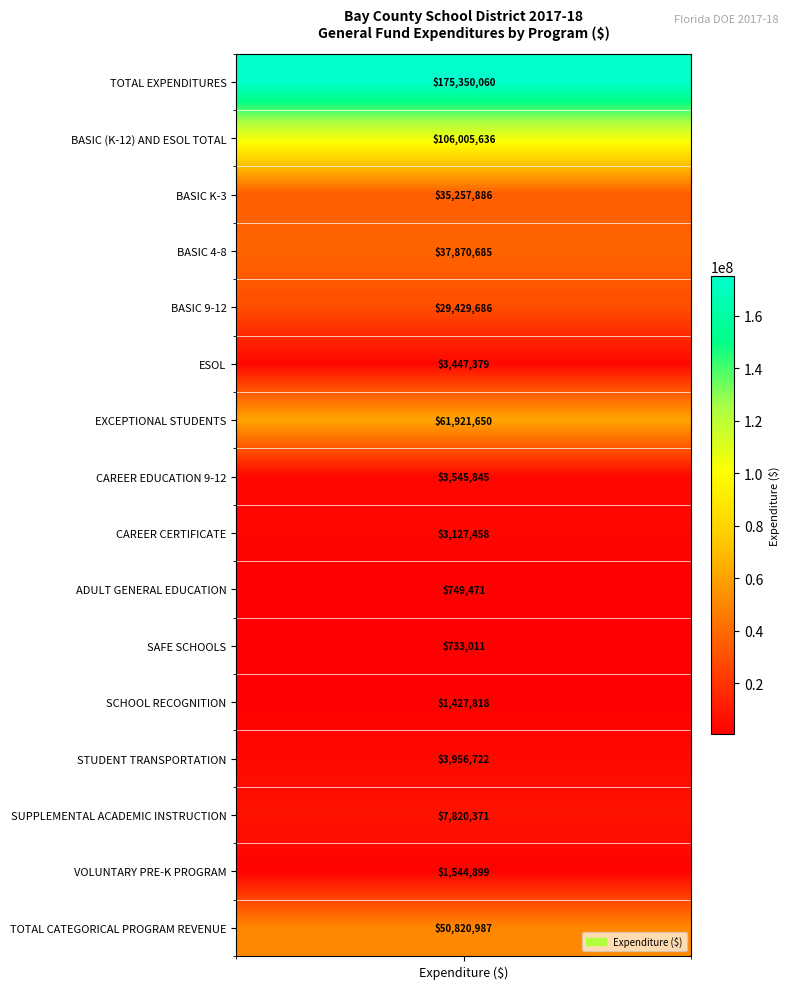

Rank the categories by value from highest to lowest.

TOTAL EXPENDITURES, BASIC (K-12) AND ESOL TOTAL, EXCEPTIONAL STUDENTS, TOTAL CATEGORICAL PROGRAM REVENUE, BASIC 4-8, BASIC K-3, BASIC 9-12, SUPPLEMENTAL ACADEMIC INSTRUCTION, STUDENT TRANSPORTATION, CAREER EDUCATION 9-12, ESOL, CAREER CERTIFICATE, VOLUNTARY PRE-K PROGRAM, SCHOOL RECOGNITION, ADULT GENERAL EDUCATION, SAFE SCHOOLS